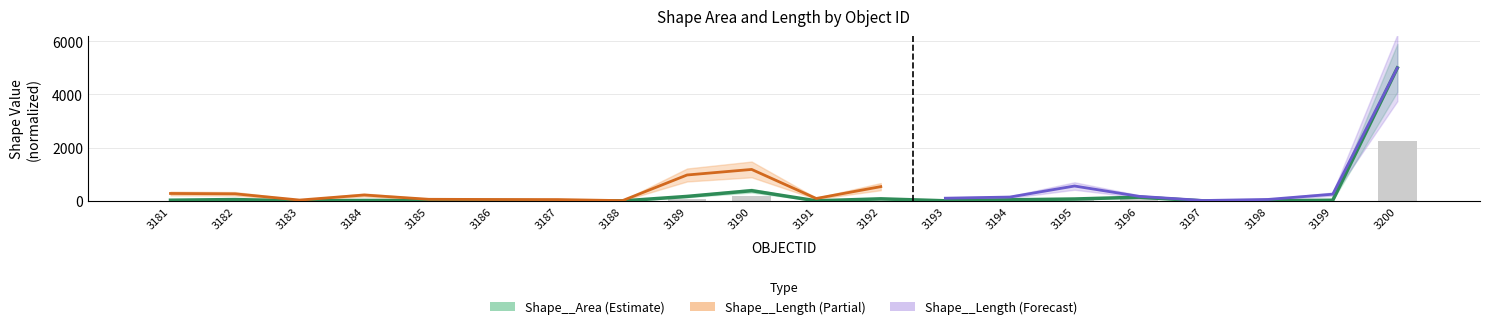

Which has a higher value, 3192 or 3187?

3192